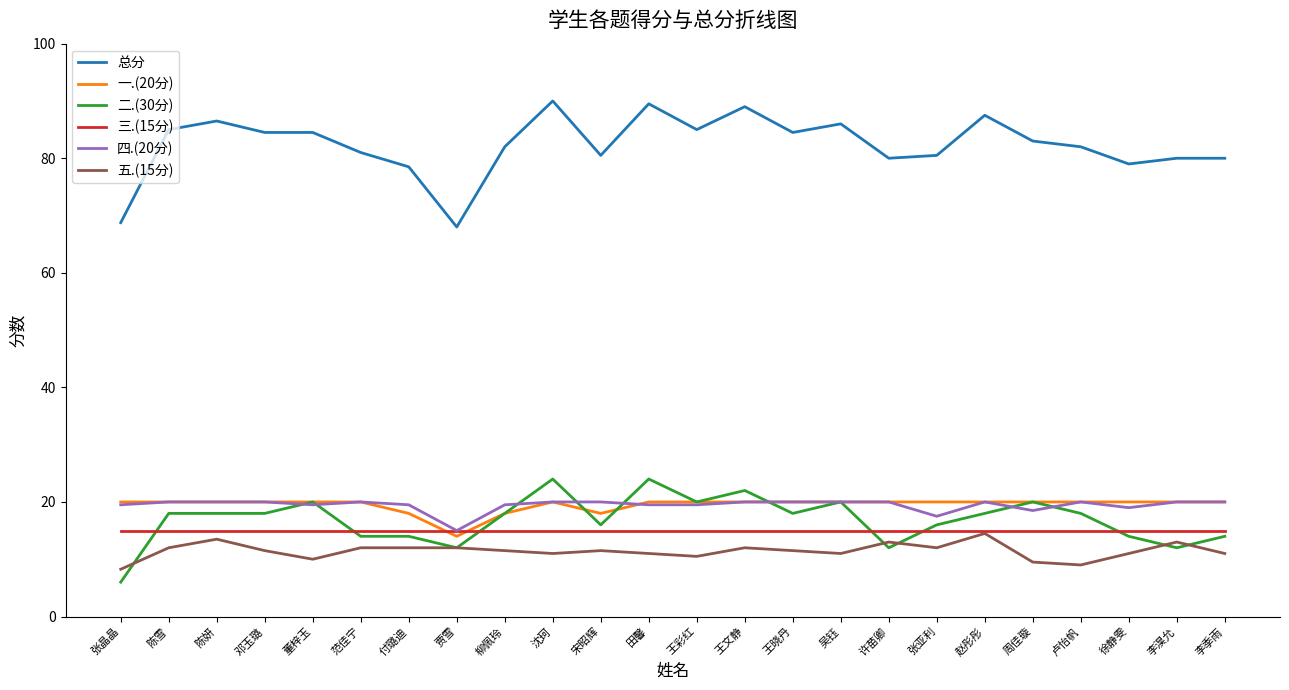

At how many categories does at least one series exceed 60?

24